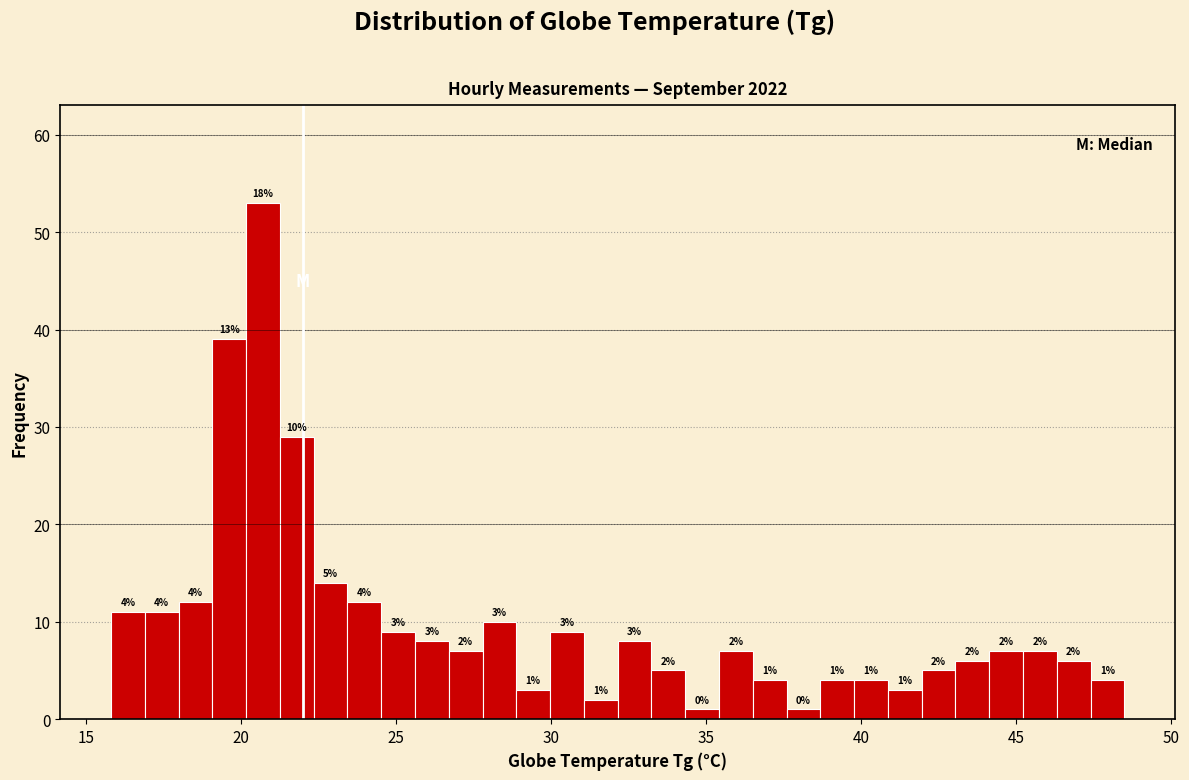

Around what value on the x-axis is the tallest bar? Give the approximate position of its centre, as read against the axis.

20.5